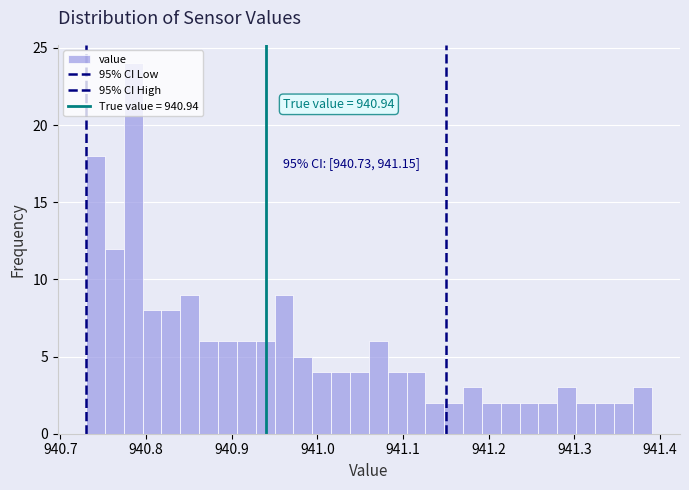

Read against the x-axis, roughly where is the centre of the tallest bar?

940.79